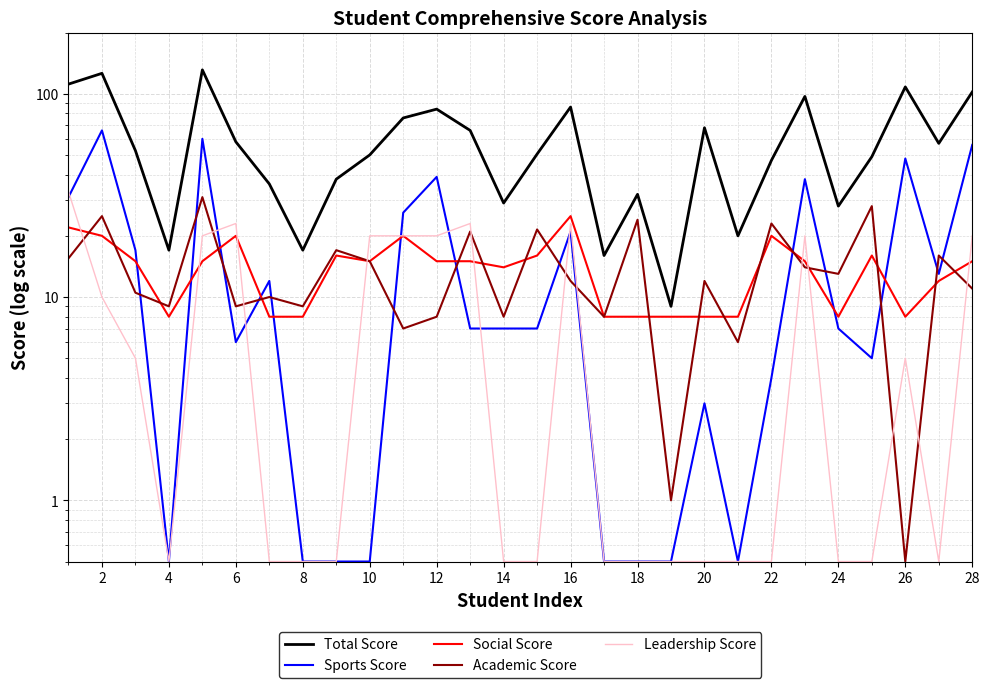

Reading left to right, list all the values displayed in this chart.

Total Score: 111.5	126.0	52.5	17.0	131.0	58.0	36.0	17.0	38.0	50.0	76.0	84.0	66.0	29.0	50.5	86.0	16.0	32.0	9.0	68.0	20.0	47.0	97.0	28.0	49.0	108.0	57.0	102.0
Sports Score: 31.0	66.0	17.0	0.5	60.0	6.0	12.0	0.5	0.5	0.5	26.0	39.0	7.0	7.0	7.0	21.0	0.5	0.5	0.5	3.0	0.5	4.0	38.0	7.0	5.0	48.0	13.0	56.0
Social Score: 22.0	20.0	15.0	8.0	15.0	20.0	8.0	8.0	16.0	15.0	20.0	15.0	15.0	14.0	16.0	25.0	8.0	8.0	8.0	8.0	8.0	20.0	15.0	8.0	16.0	8.0	12.0	15.0
Academic Score: 15.5	25.0	10.5	9.0	31.0	9.0	10.0	9.0	17.0	15.0	7.0	8.0	21.0	8.0	21.5	12.0	8.0	24.0	1.0	12.0	6.0	23.0	14.0	13.0	28.0	0.5	16.0	11.0
Leadership Score: 33.0	10.0	5.0	0.5	20.0	23.0	0.5	0.5	0.5	20.0	20.0	20.0	23.0	0.5	0.5	23.0	0.5	0.5	0.5	0.5	0.5	0.5	20.0	0.5	0.5	5.0	0.5	20.0